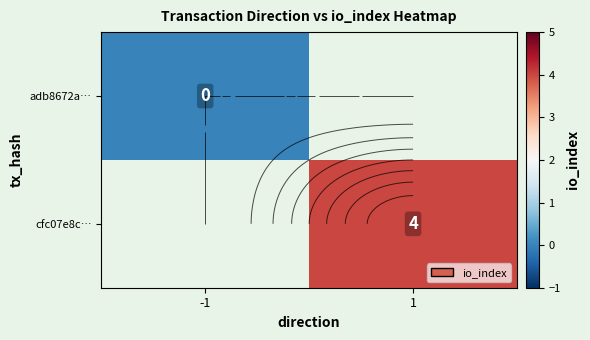

Rank the series at 1 from highest to lowest value.

adb8672a…, cfc07e8c…